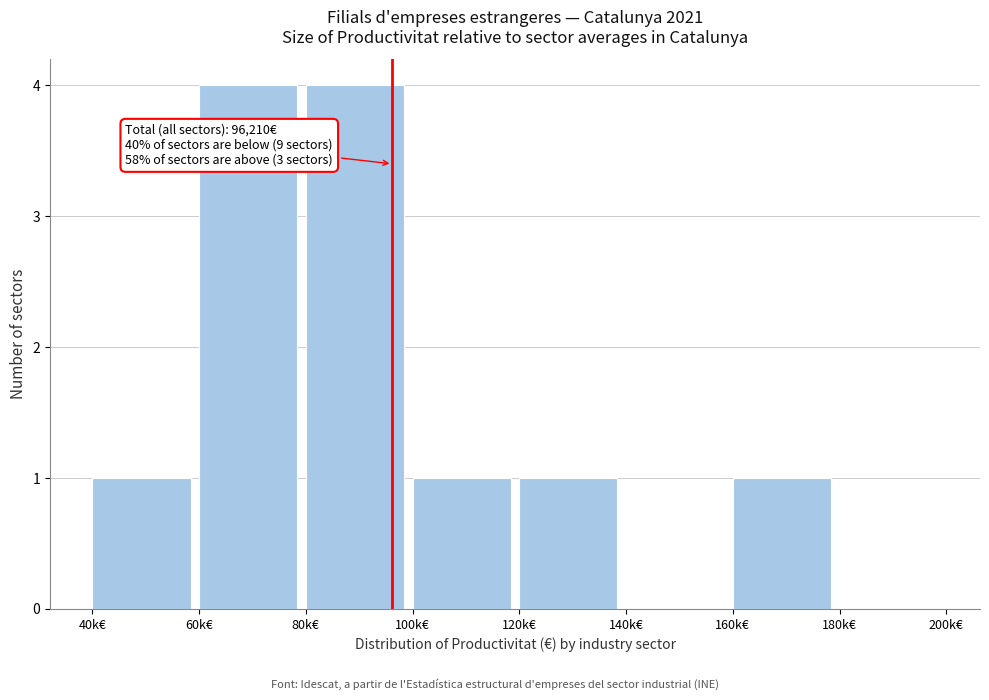

Reading left to right, list all the values displayed in this chart.

40k€=1	60k€=4	80k€=4	100k€=1	120k€=1	140k€=0	160k€=1	180k€=0